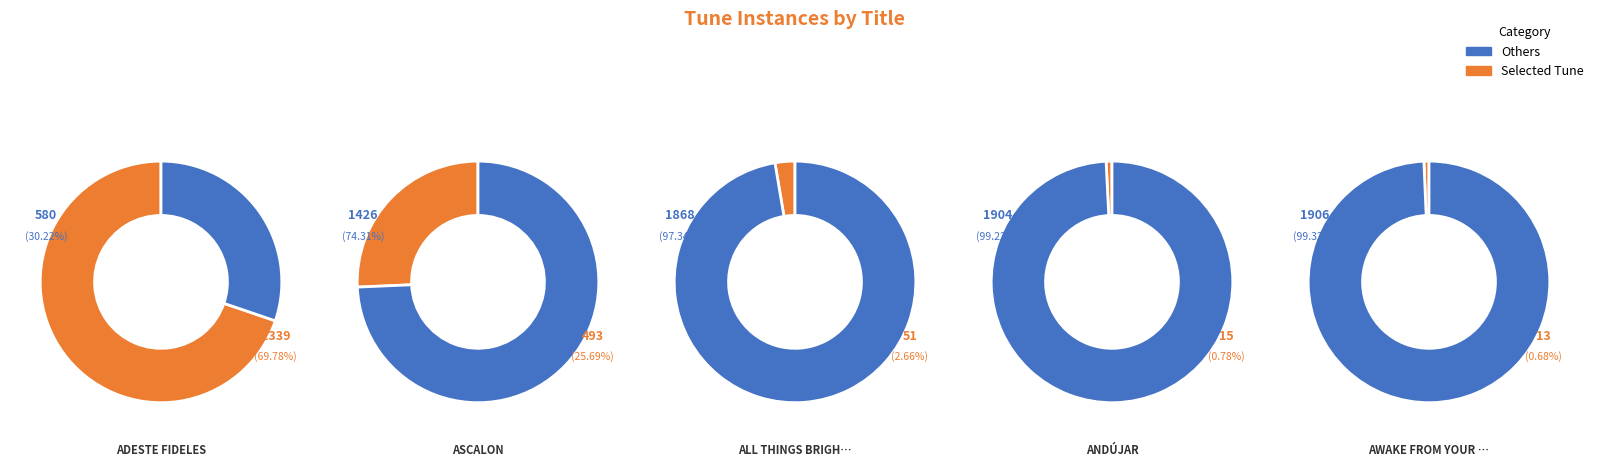

True or false: ADESTE FIDELES accounts for 79% of the total.

False